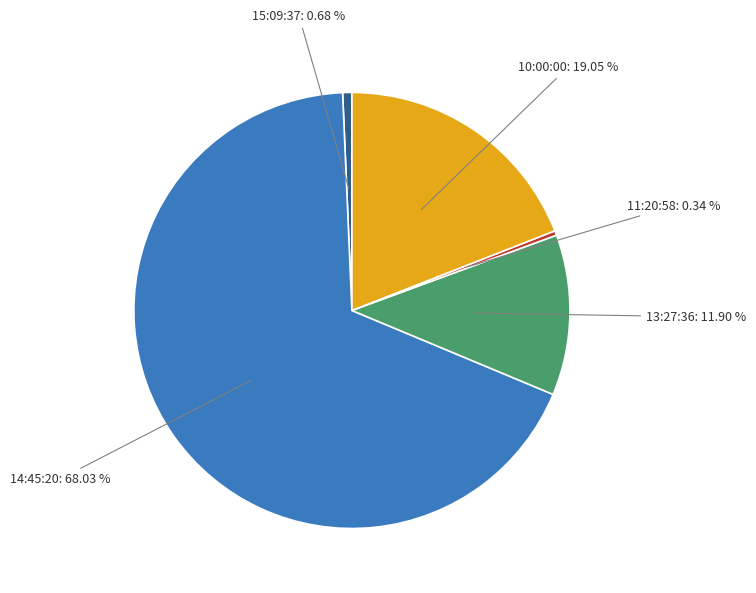

Count the number of slices in the pie.

5